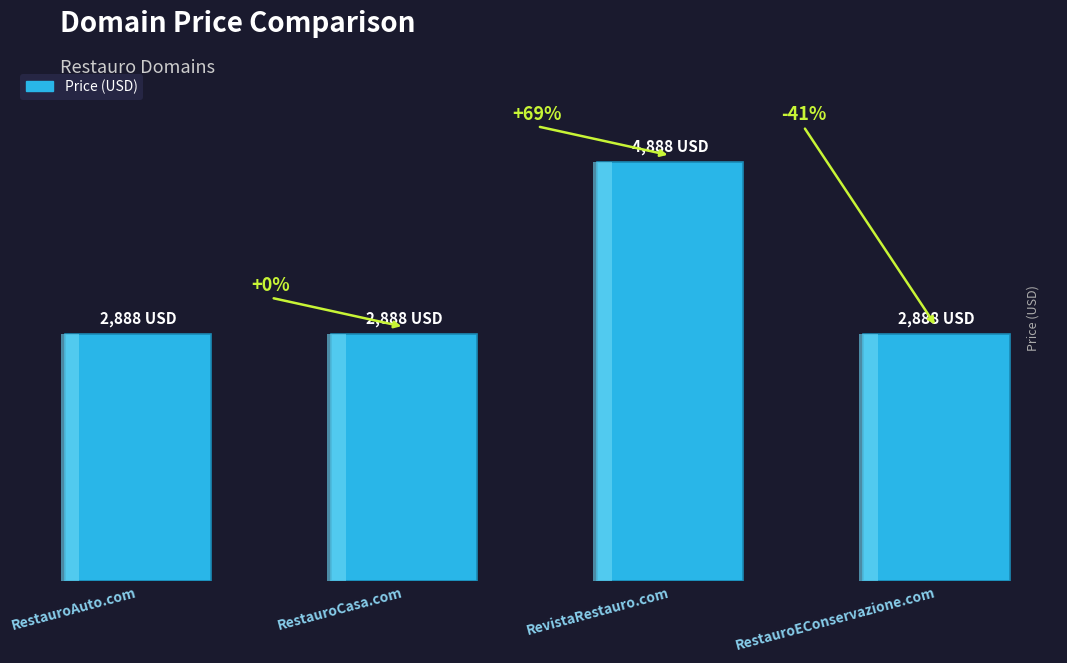

Are the bars grouped side by side (vs. stacked)?

No